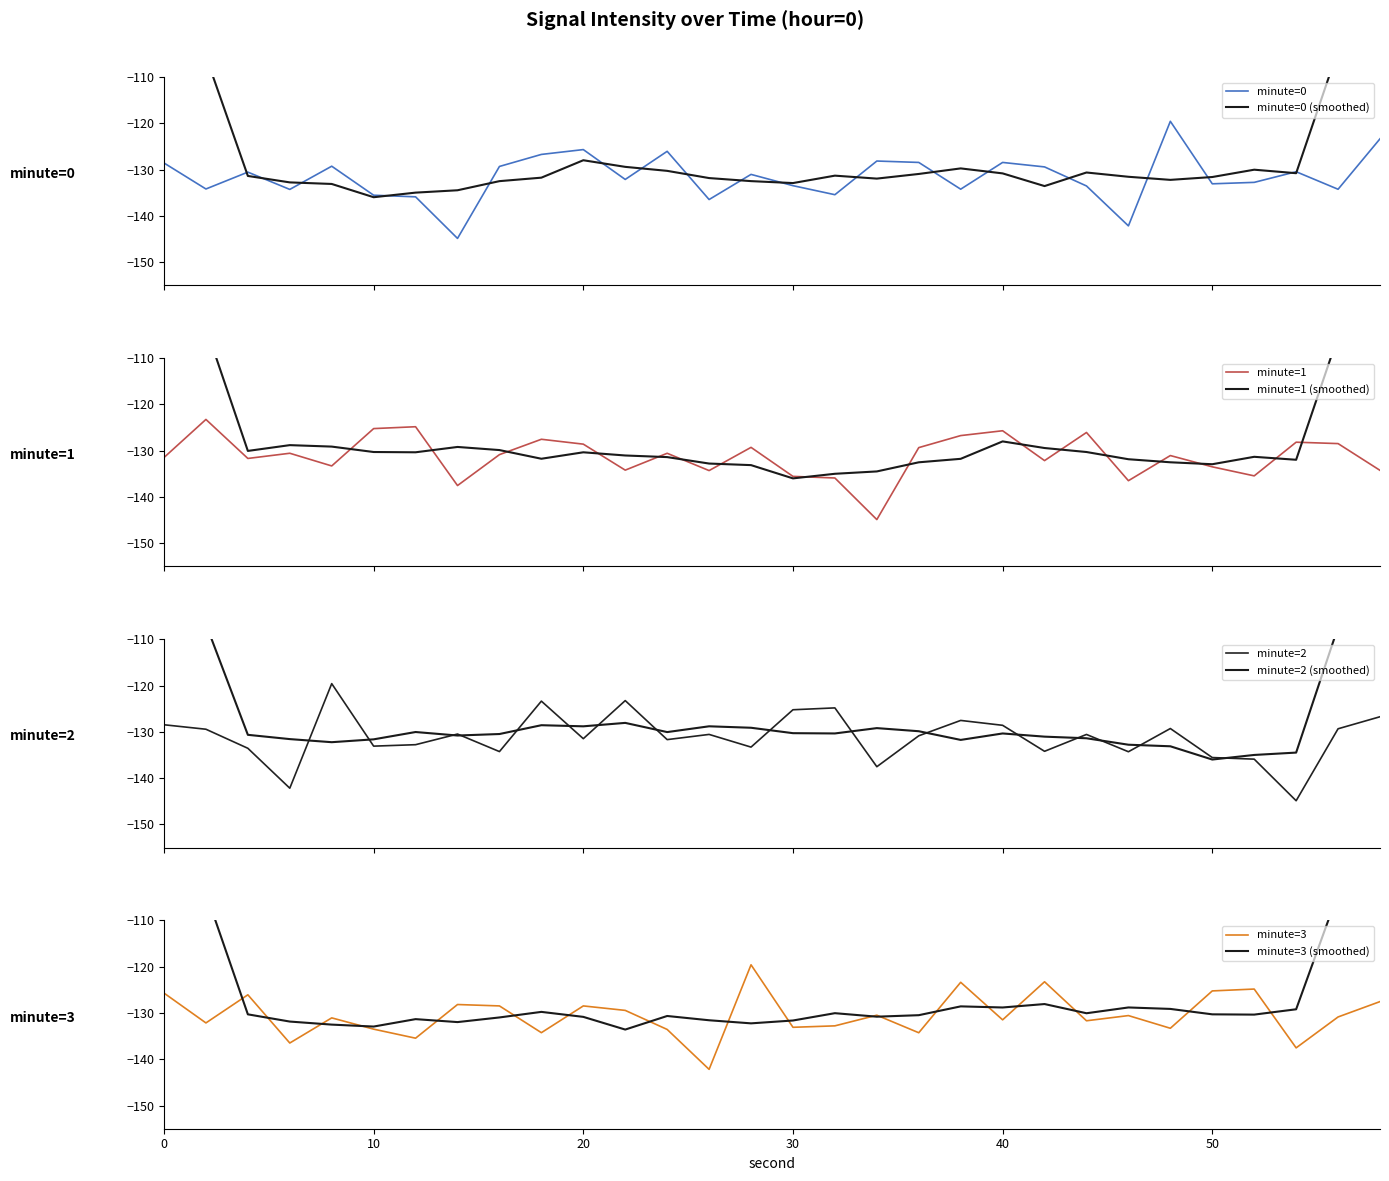

The intensity_min0 series shows -142.2 at 46. True or false?

True